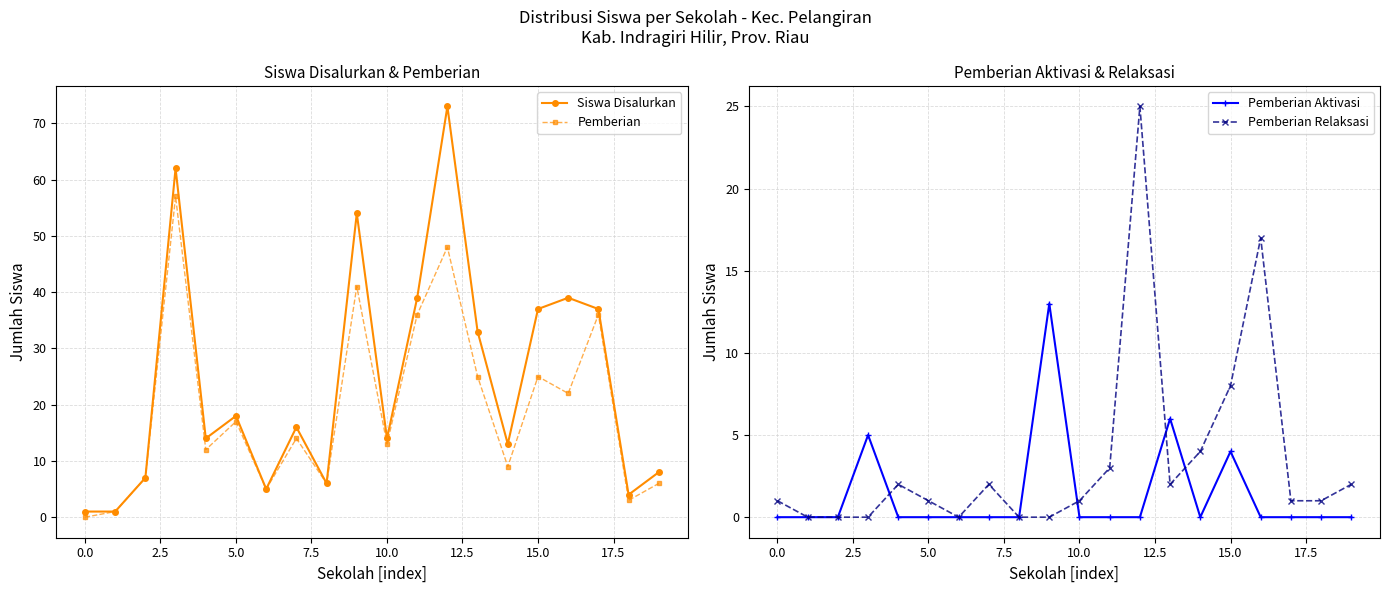

What is the maximum value for Siswa Disalurkan?

73